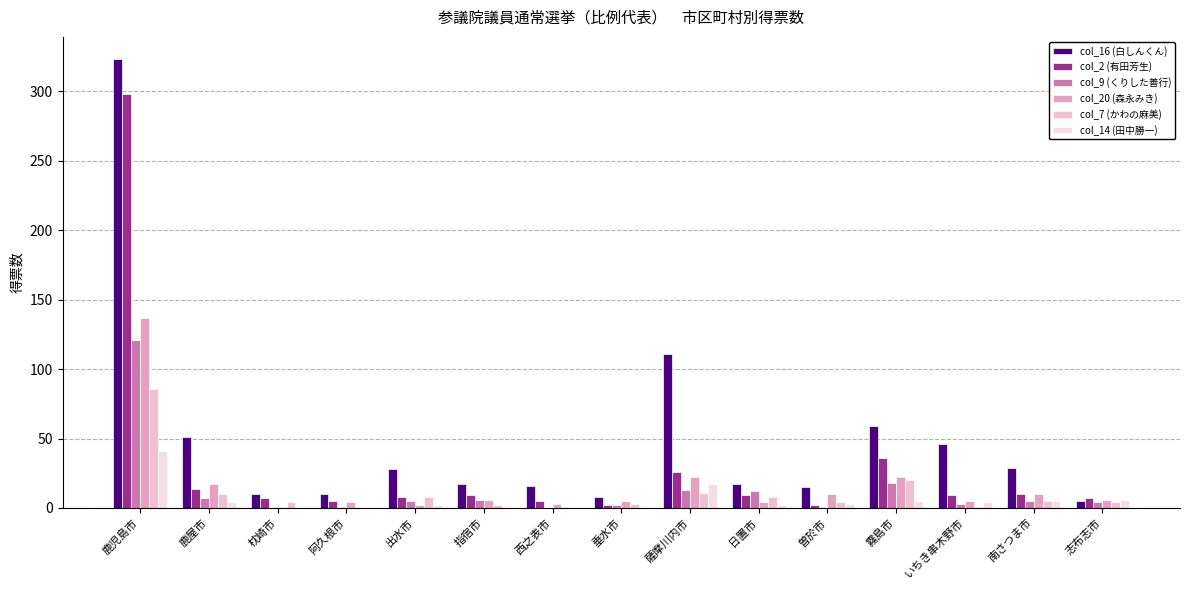

The value of col_16 (白しんくん) at 霧島市 is 59. True or false?

True